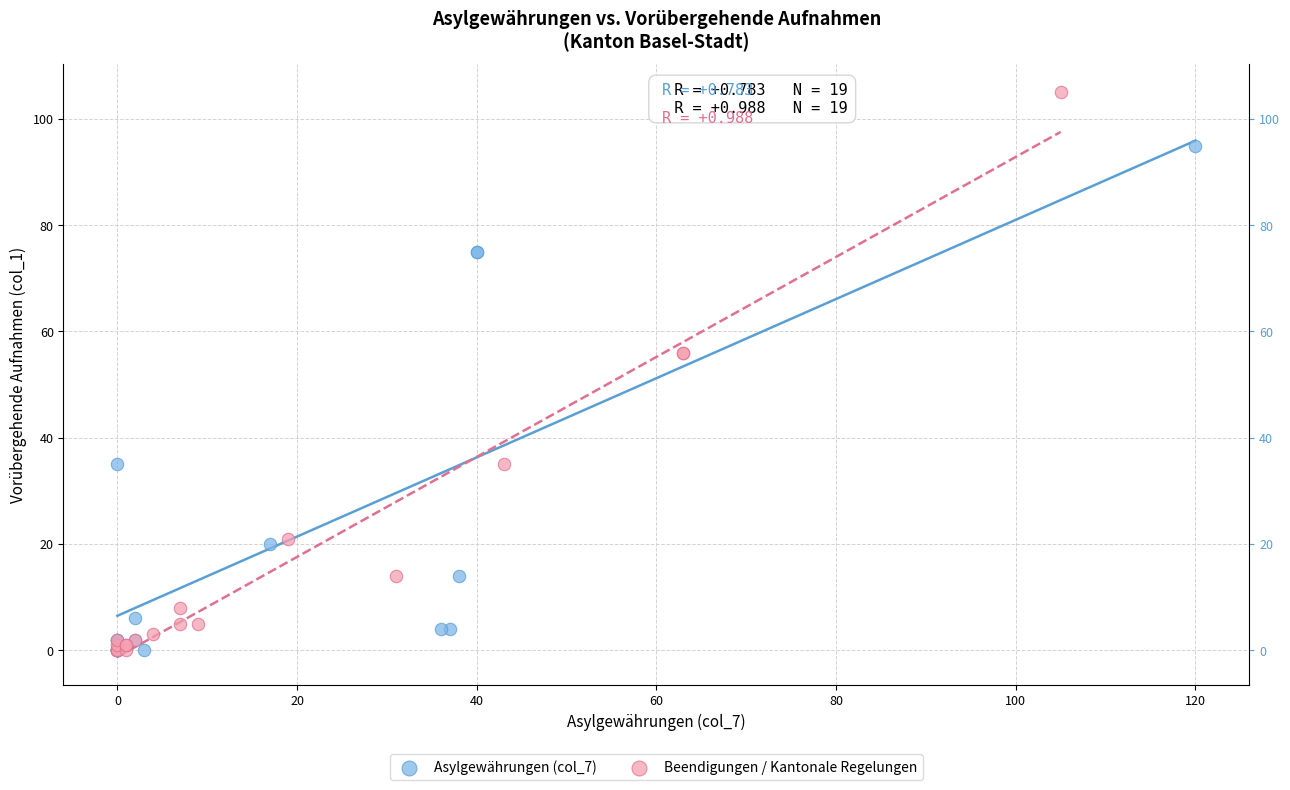

Which series reaches the maximum Y coordinate?

Beendigungen / Kantonale Regelungen